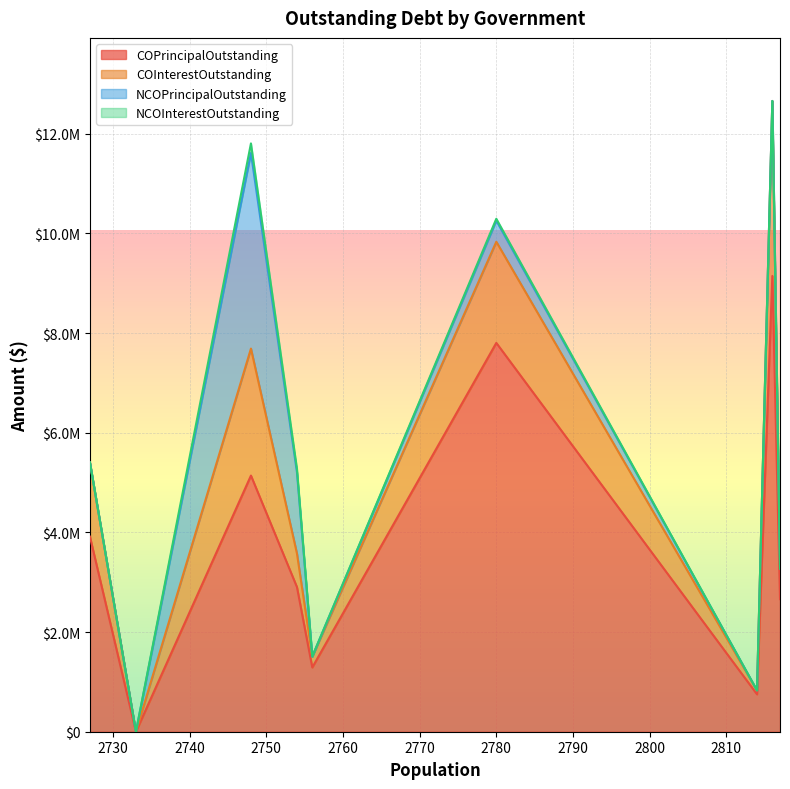

What are all the series names shown in the legend?

COPrincipalOutstanding, COInterestOutstanding, NCOPrincipalOutstanding, NCOInterestOutstanding